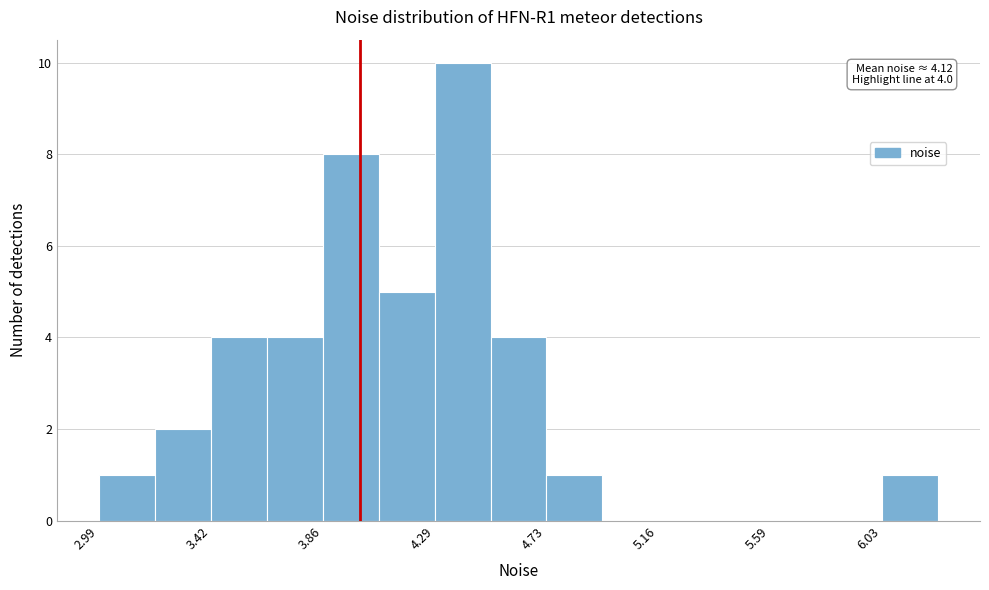

Over which range of the x-axis is the bar tallest?

4.30 to 4.50